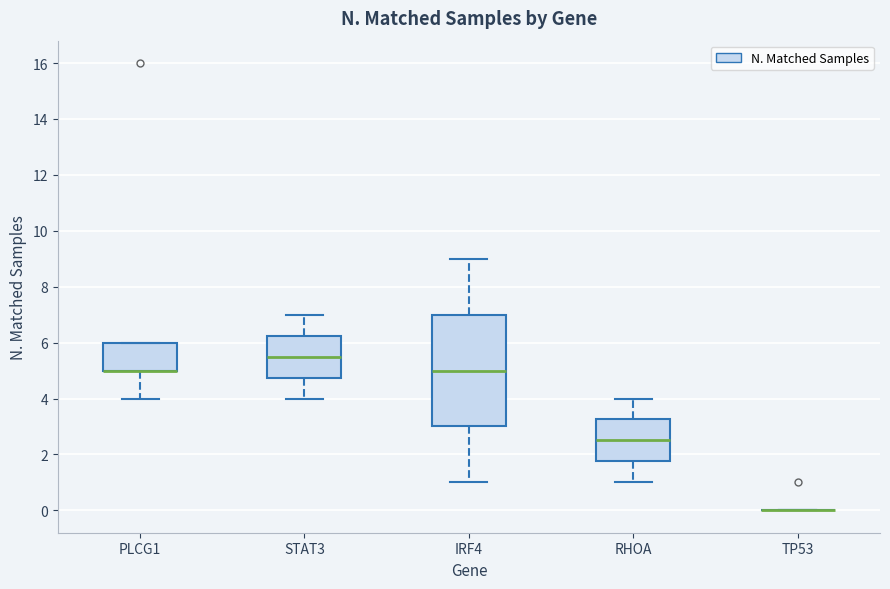

Where is the upper edge of the box for IRF4 on the y-axis? The values are not printed on the chart, so give them approximately, as read against the axis.

7.0